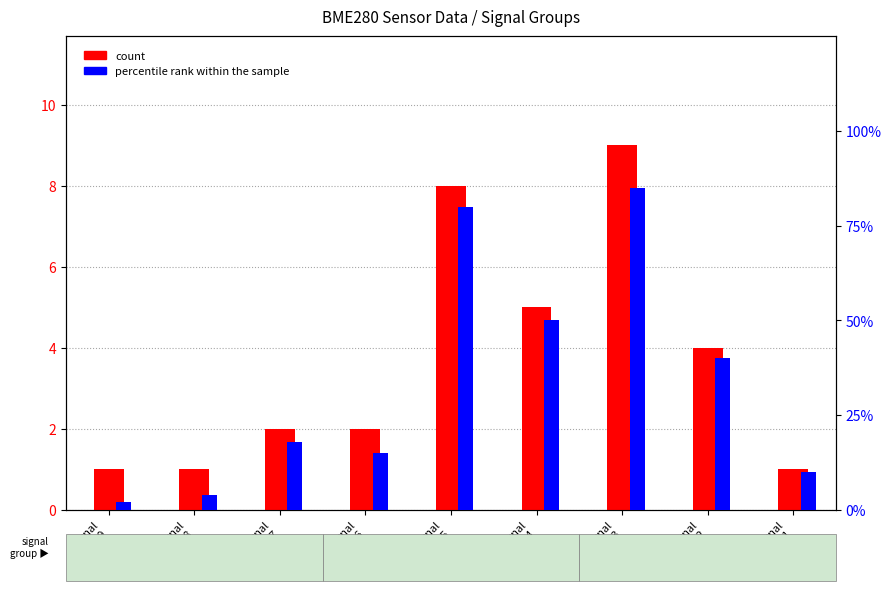

At which label does count first exceed 2?

Signal
-45